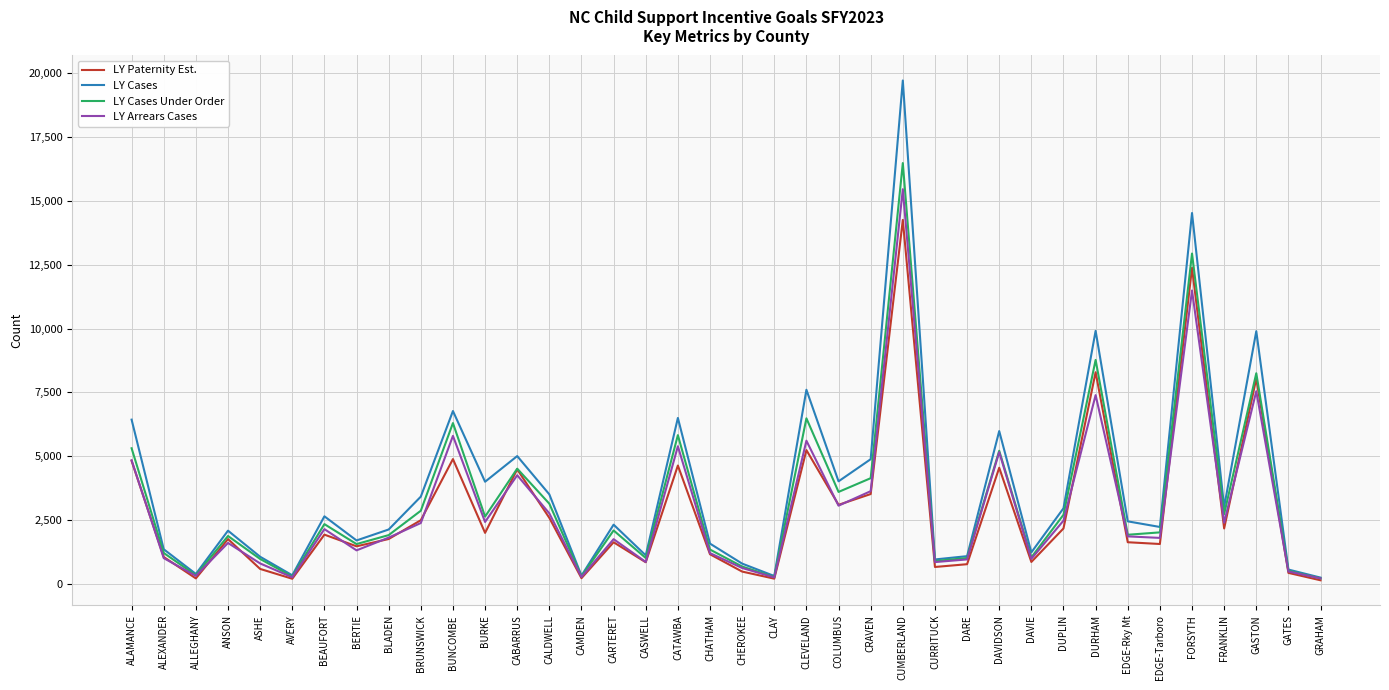

Which series has the largest range (max minus min)?

LY Cases